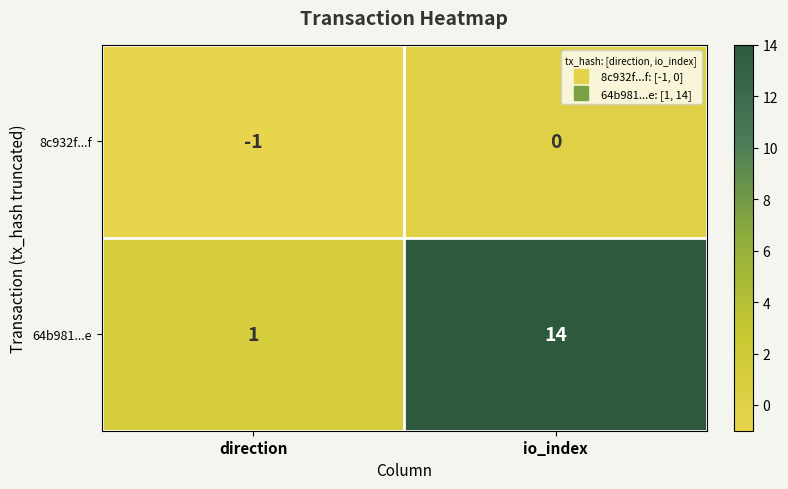

Reading right to left, transcribe all the data shown in this chart.

8c932f...f: 0	-1
64b981...e: 14	1